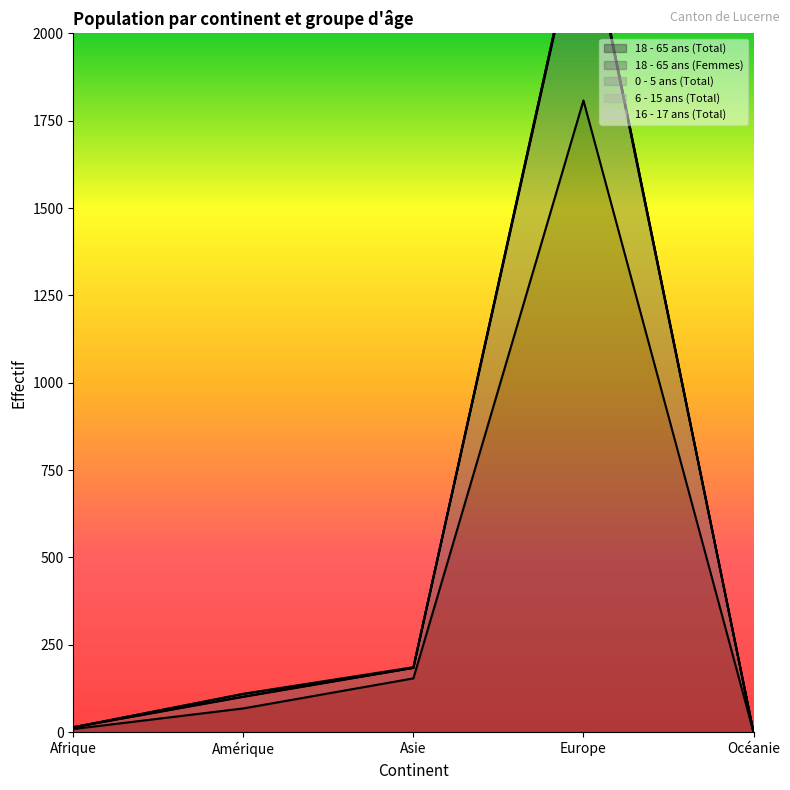

How many positive values does the 0 - 5 ans (Total) series have?

4